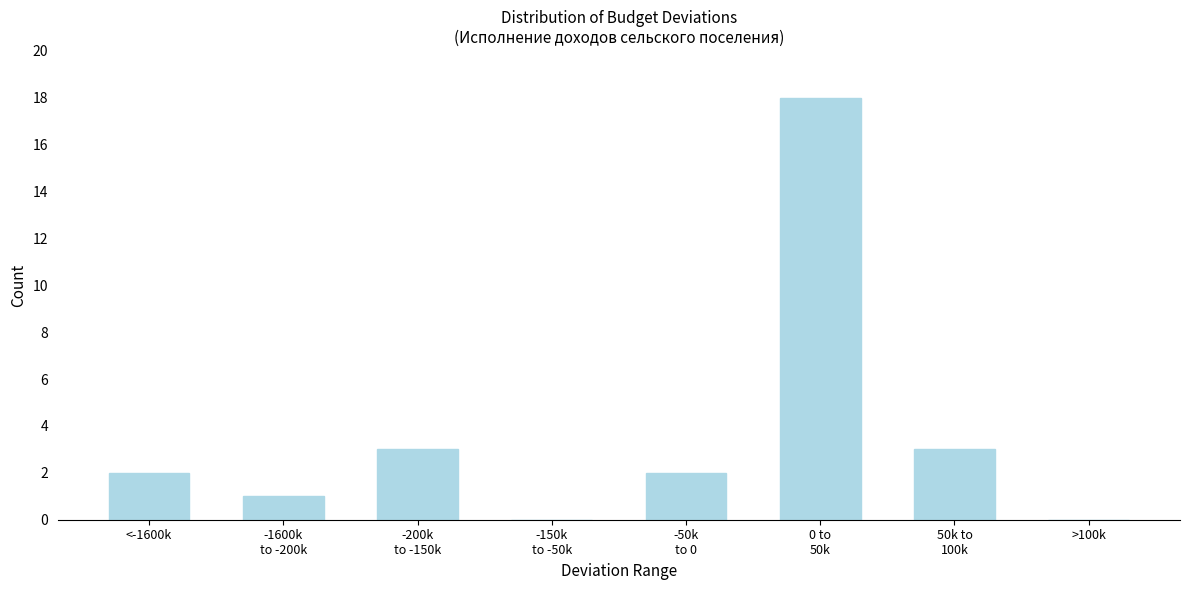

True or false: the data shows 0 at >100k.

True